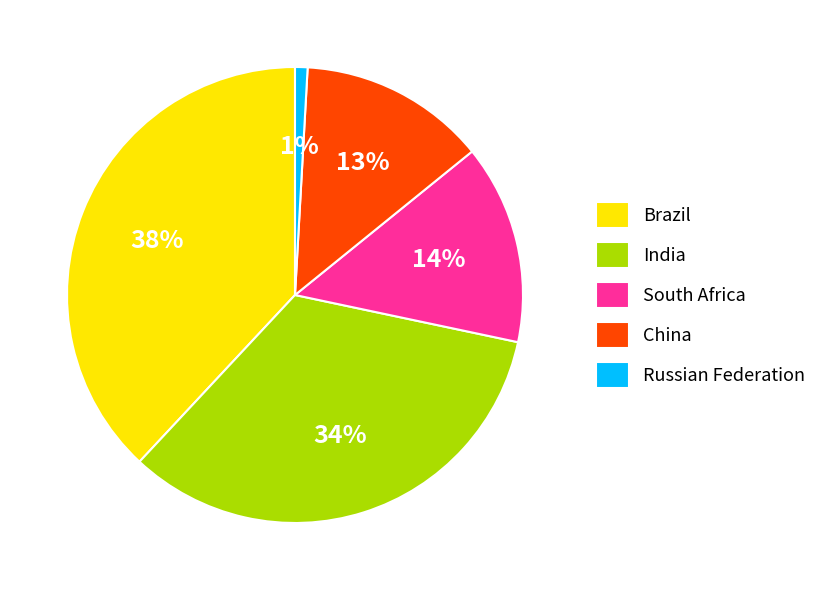

Which slice is the smallest?

Russian Federation